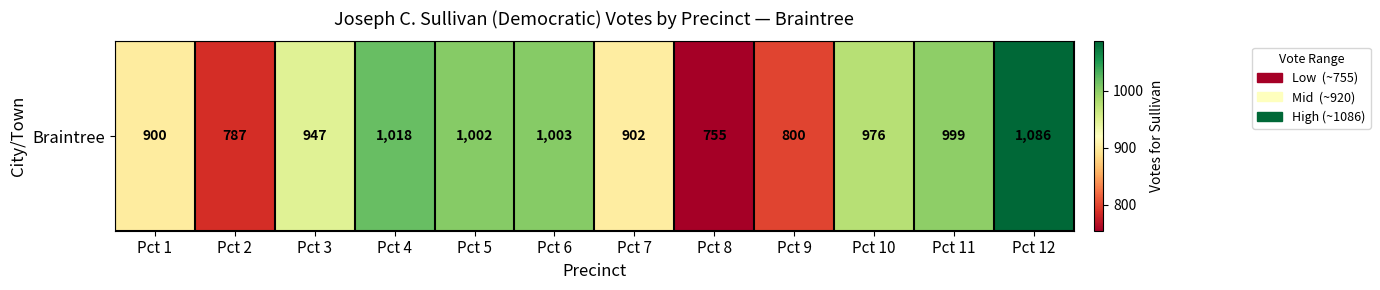

What is the greatest value displayed?

1086